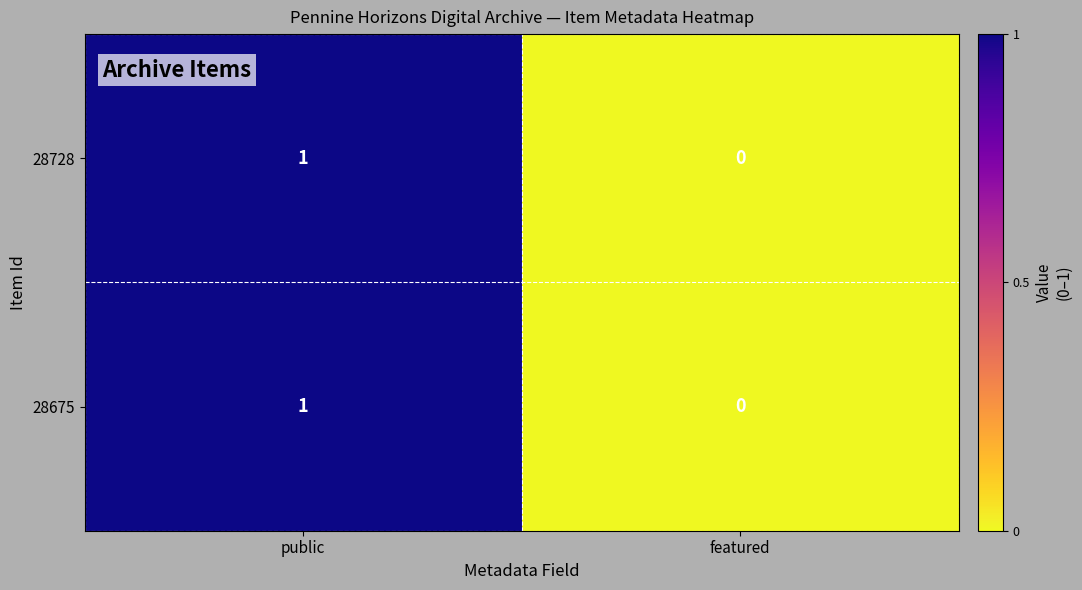

Which category has the highest value across all series?

public